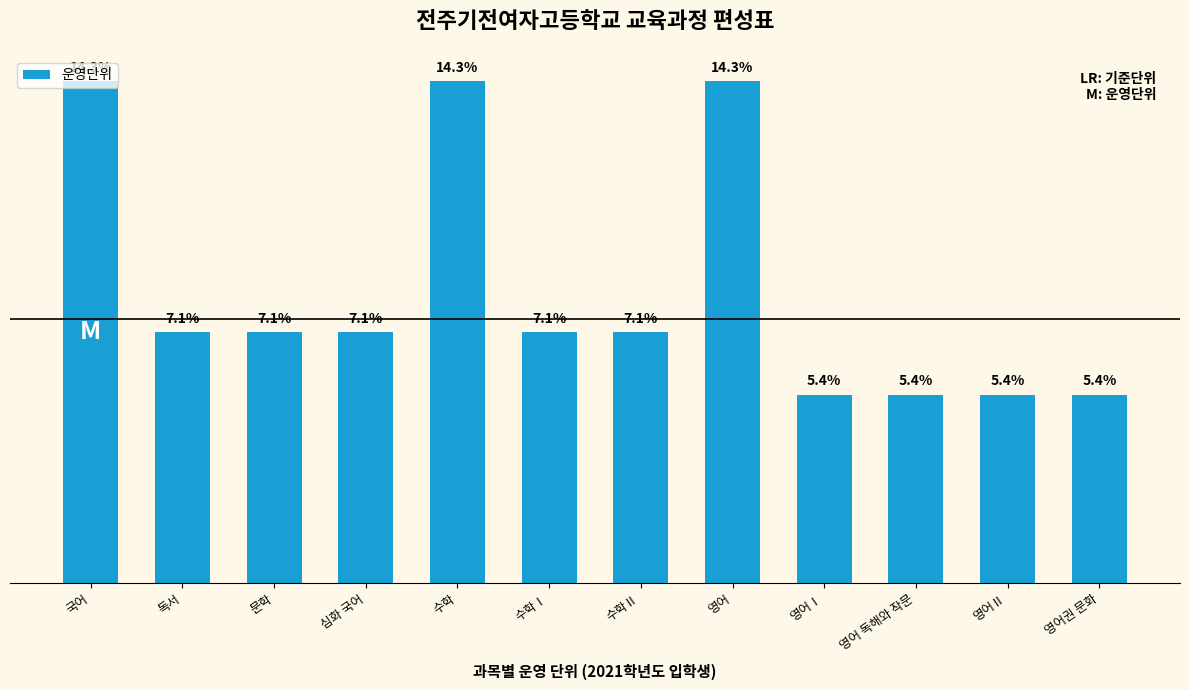

Does the chart contain any negative values?

No